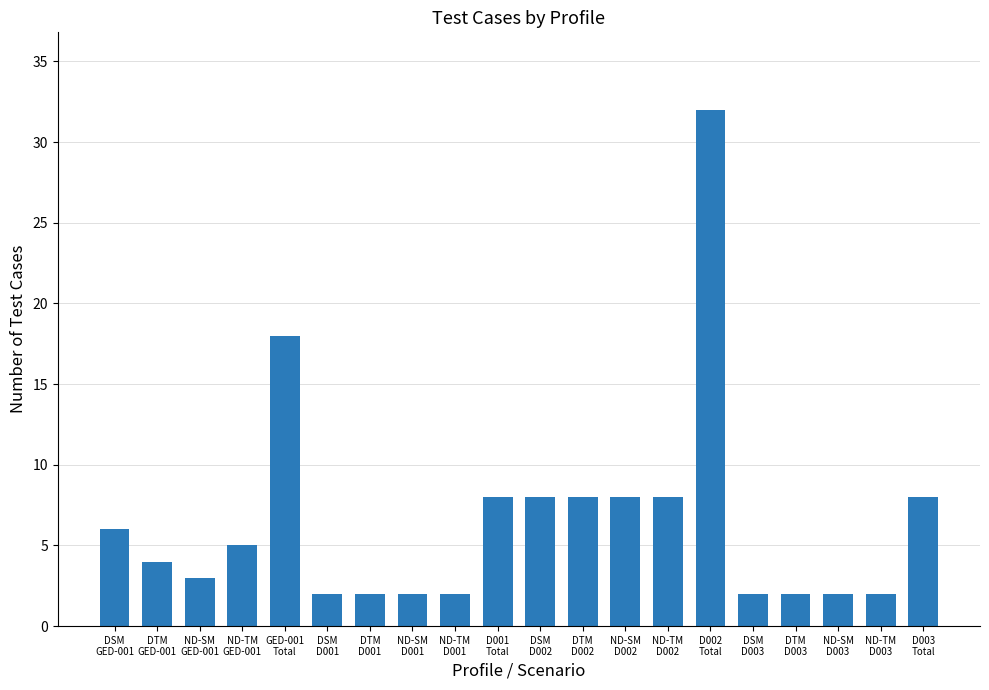

What is the difference between the maximum and second lowest values?

30